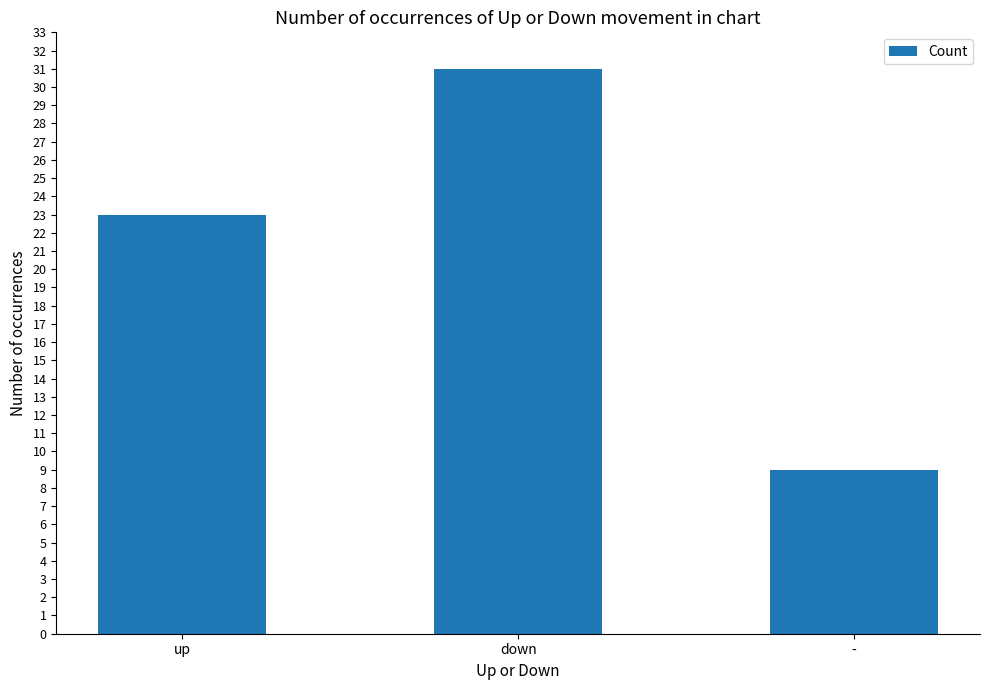

What is the difference between the maximum and minimum values?

22